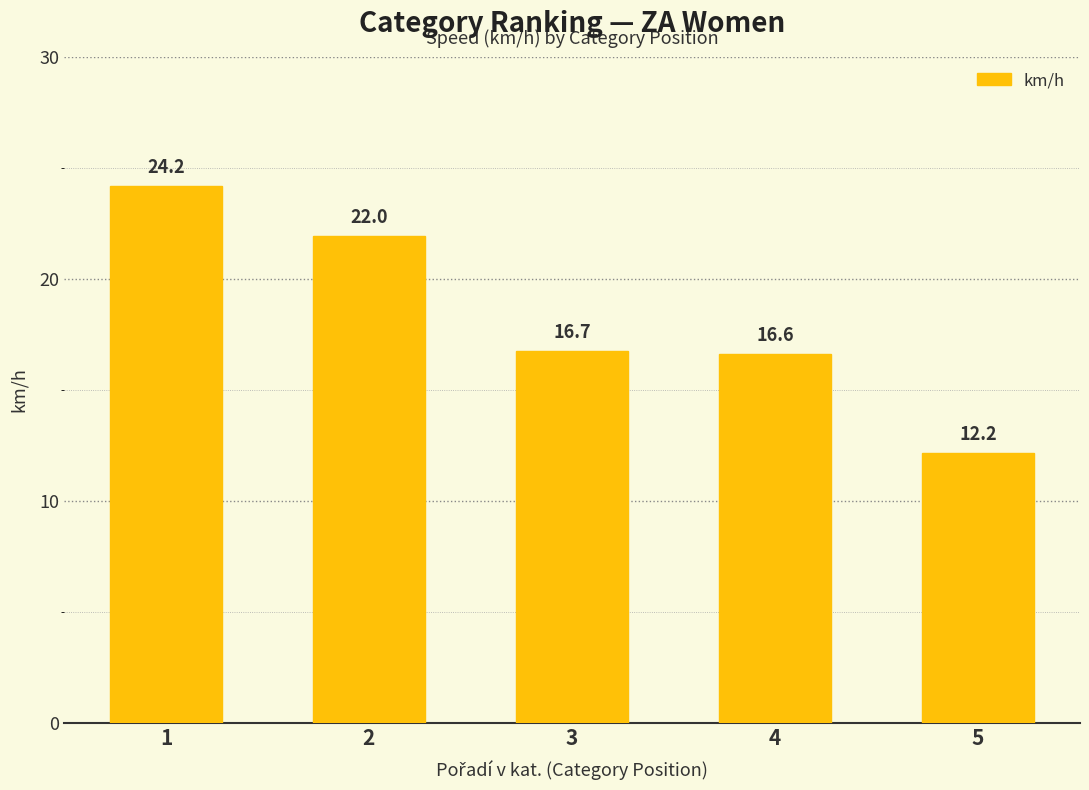

Reading left to right, list all the values displayed in this chart.

1=24.2	2=22.0	3=16.7	4=16.6	5=12.2